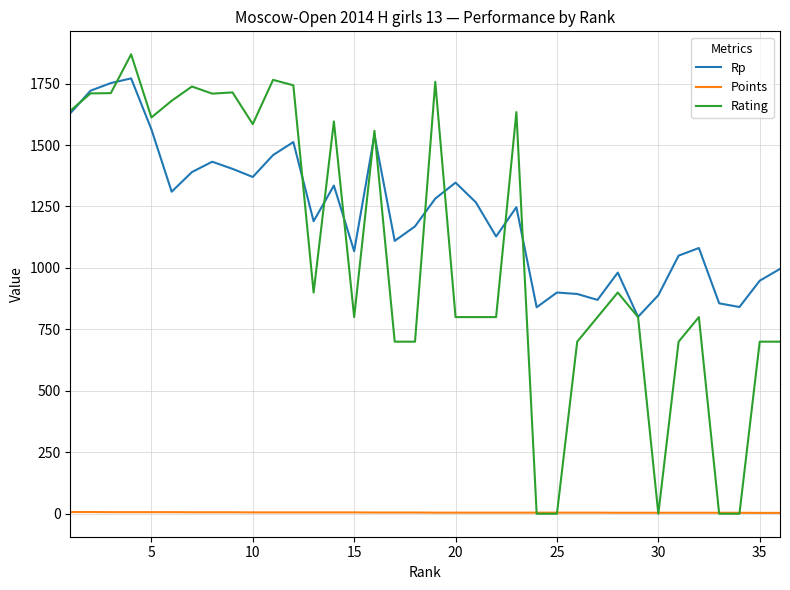

Which series has the largest range (max minus min)?

Rating